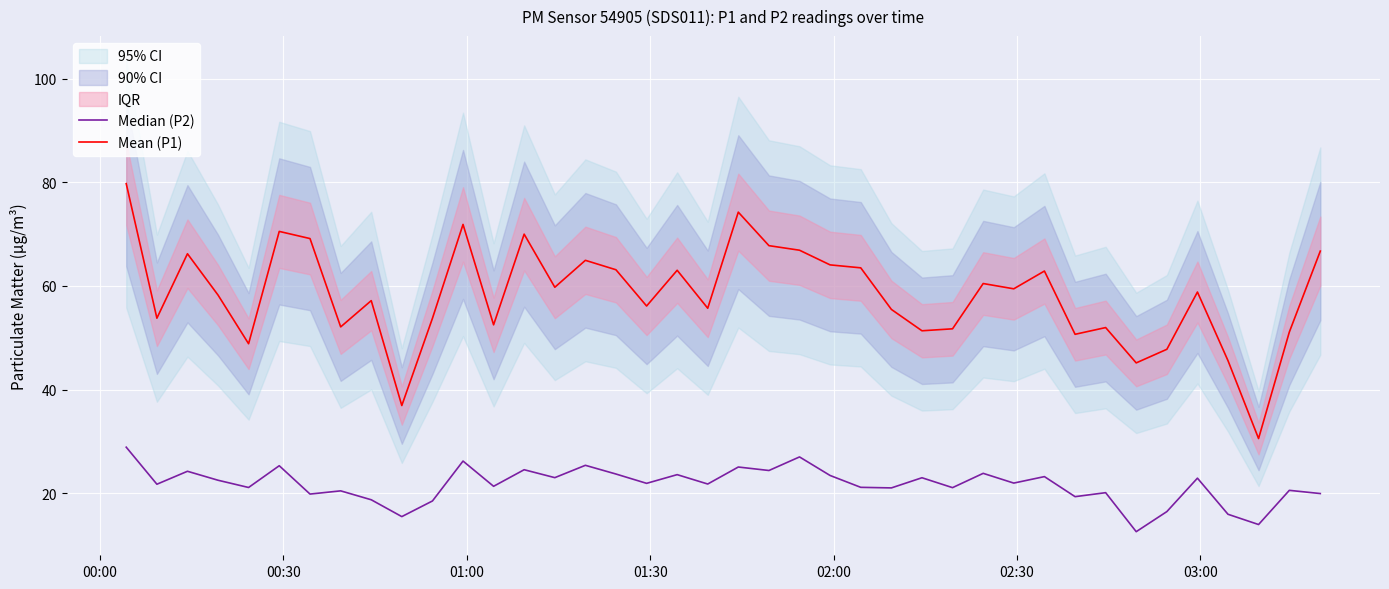

What is the highest value of the Mean (P1) series?

79.8